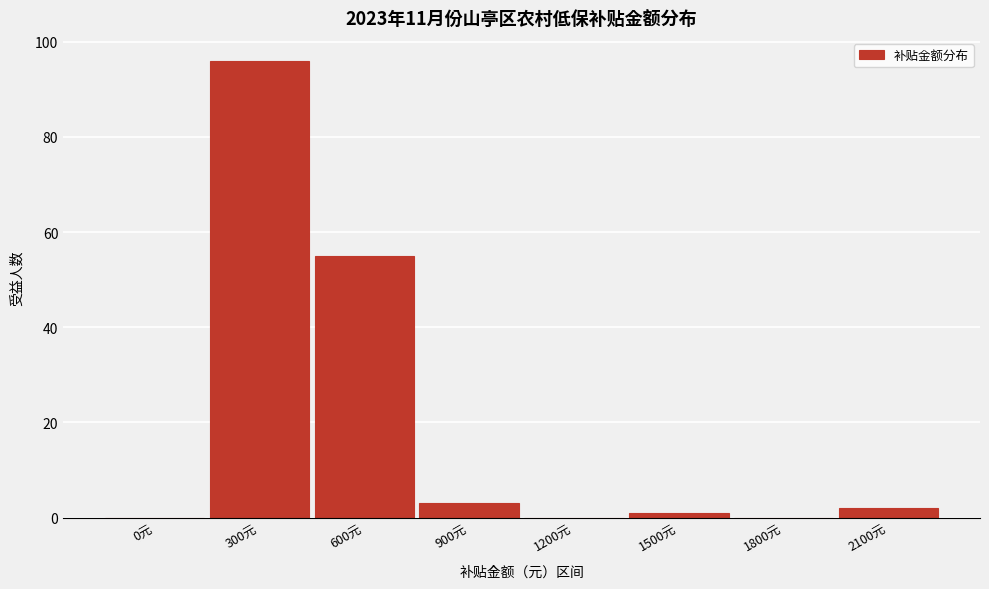

Reading right to left, transcribe all the data shown in this chart.

2100元=2	1800元=0	1500元=1	1200元=0	900元=3	600元=55	300元=96	0元=0